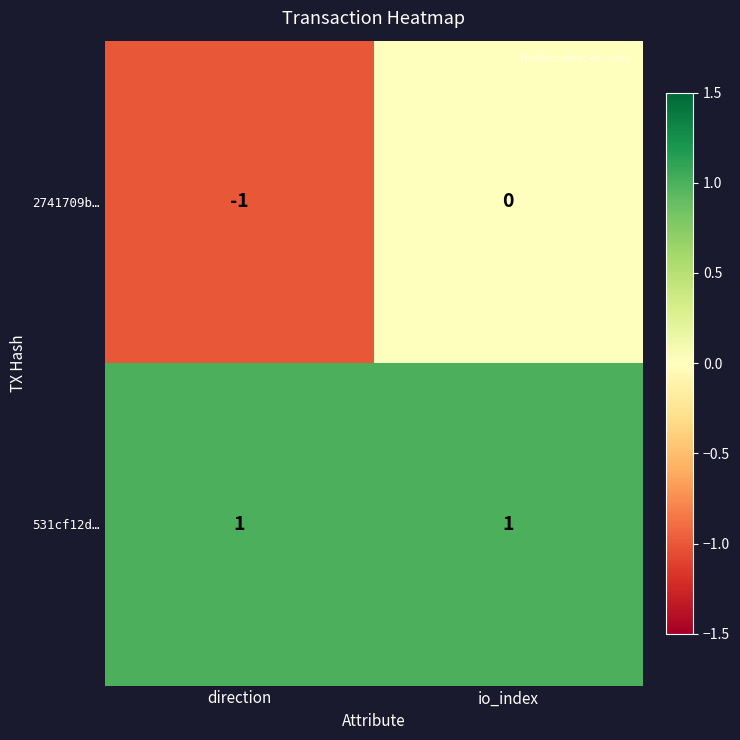

Which label corresponds to the smallest value in the chart?

direction